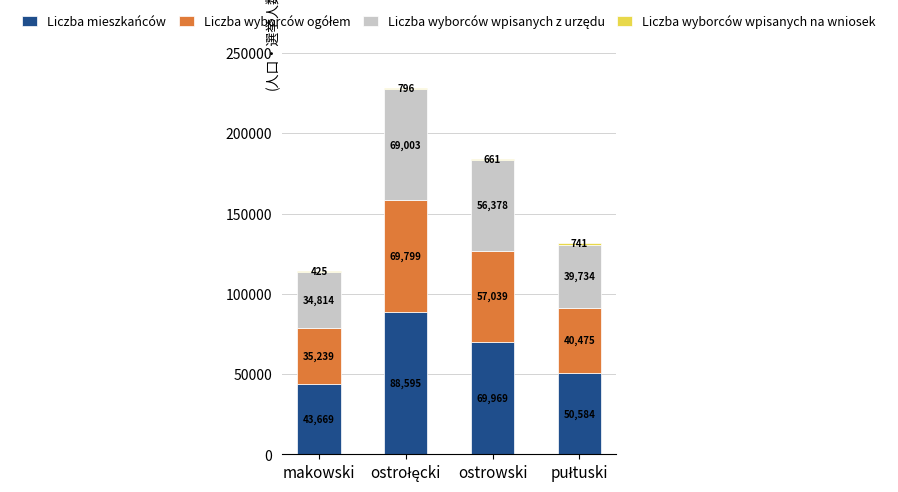

What is the sum of the Liczba mieszkańców values at ostrowski and makowski?

113638